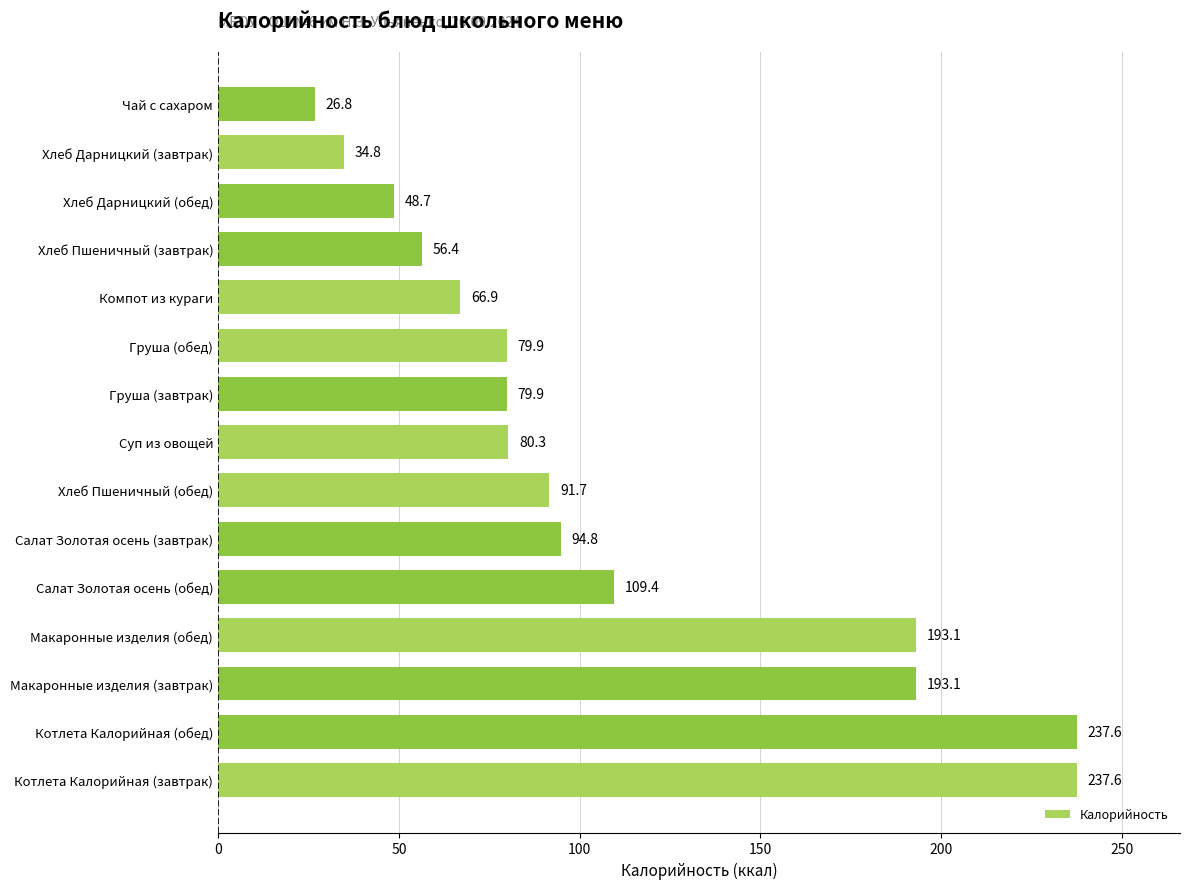

What is the sum of the values at Макаронные изделия (обед) and Компот из кураги?

260.0